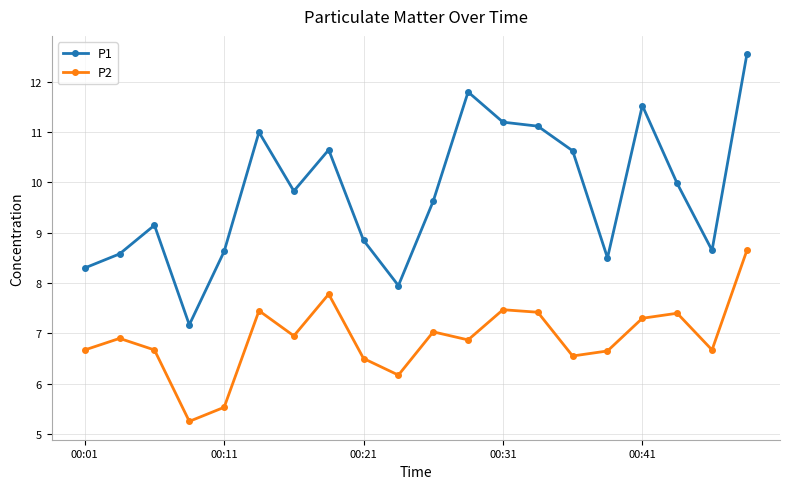

Which series has the largest range (max minus min)?

P1